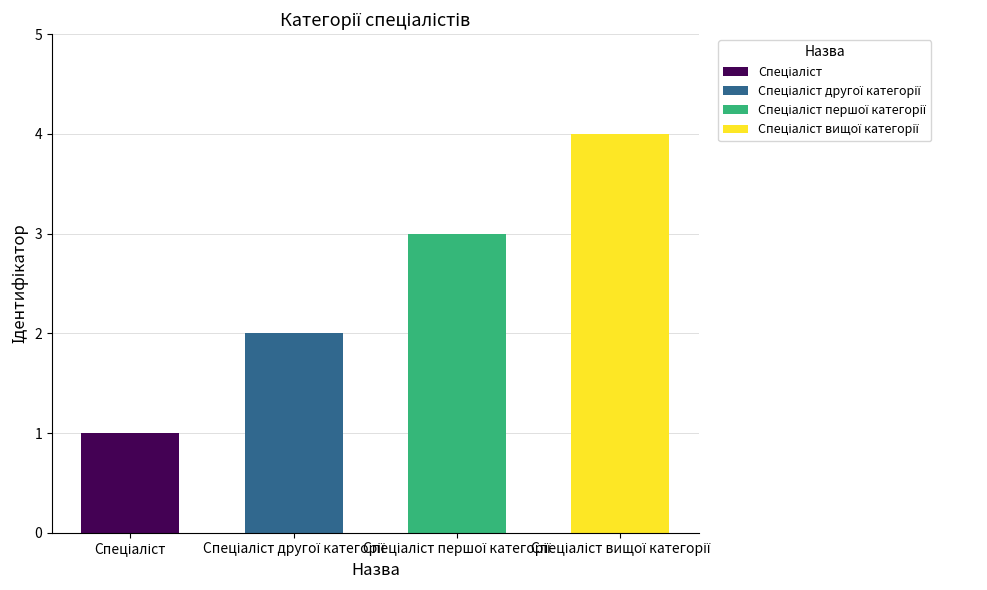

Which has a higher value, Спеціаліст or Спеціаліст вищої категорії?

Спеціаліст вищої категорії